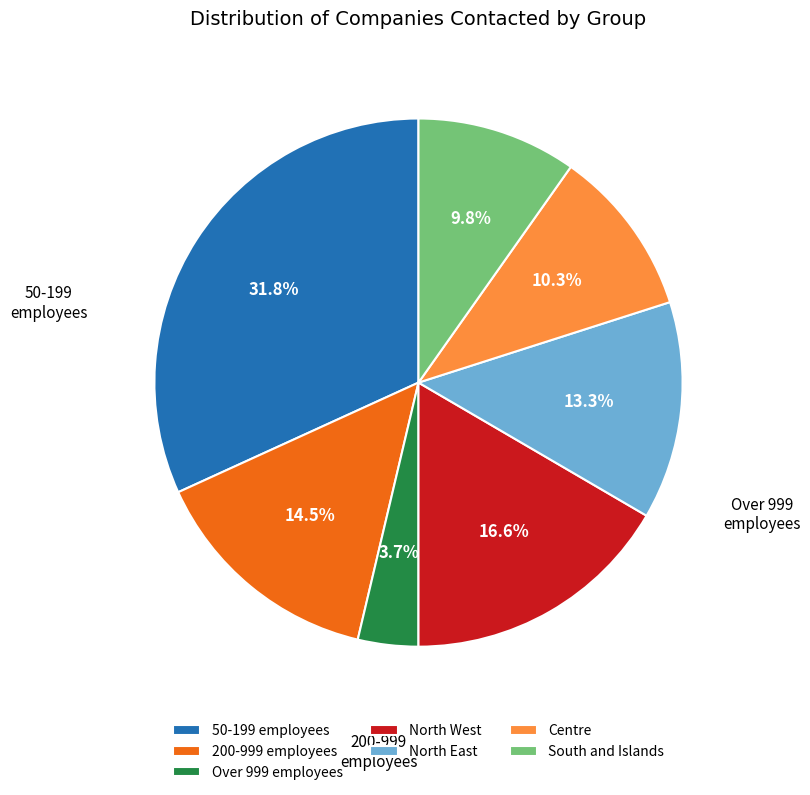

What is the ratio of the value at Over 999 employees to the value at 200-999 employees?

0.3